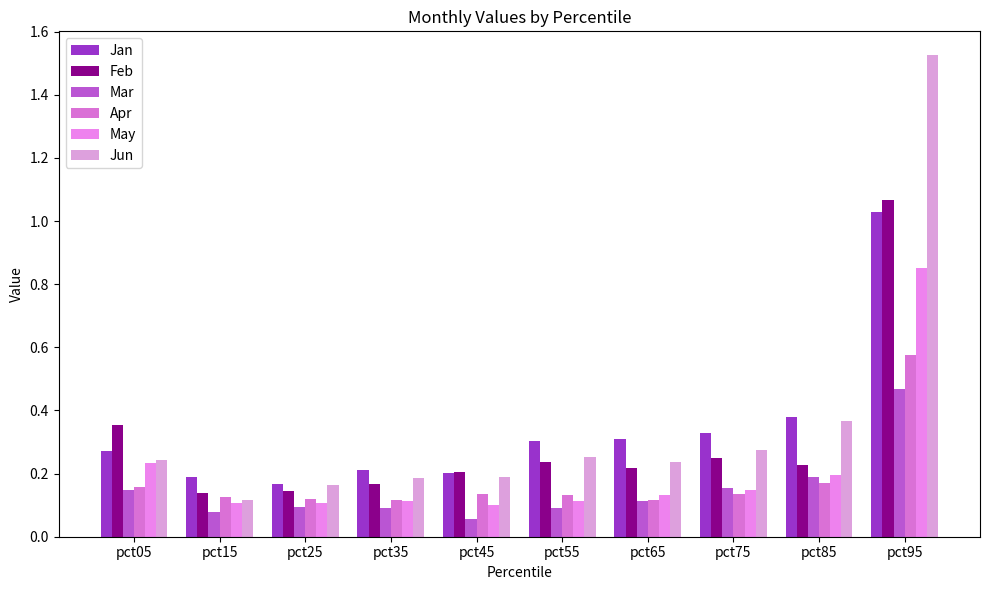

True or false: Feb has a value of 0.1 at pct75.

False